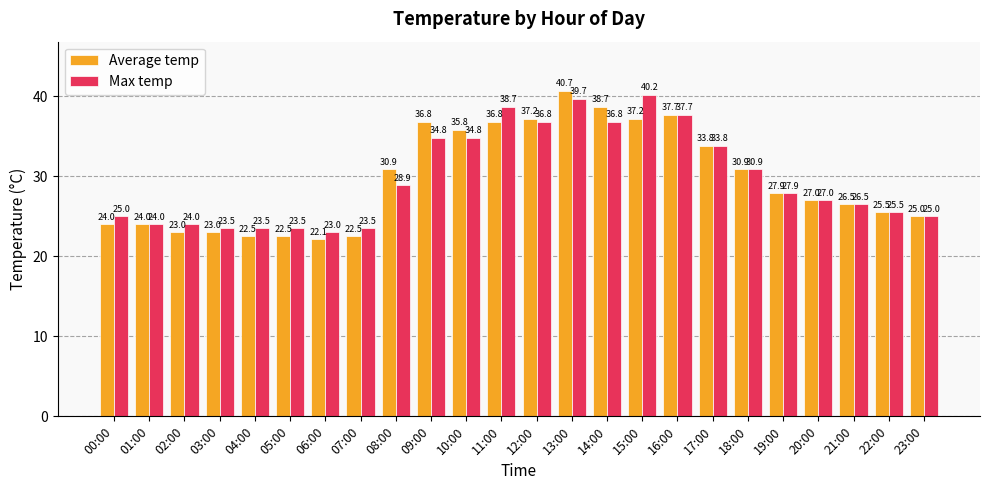

Which label corresponds to the smallest value in the chart?

06:00